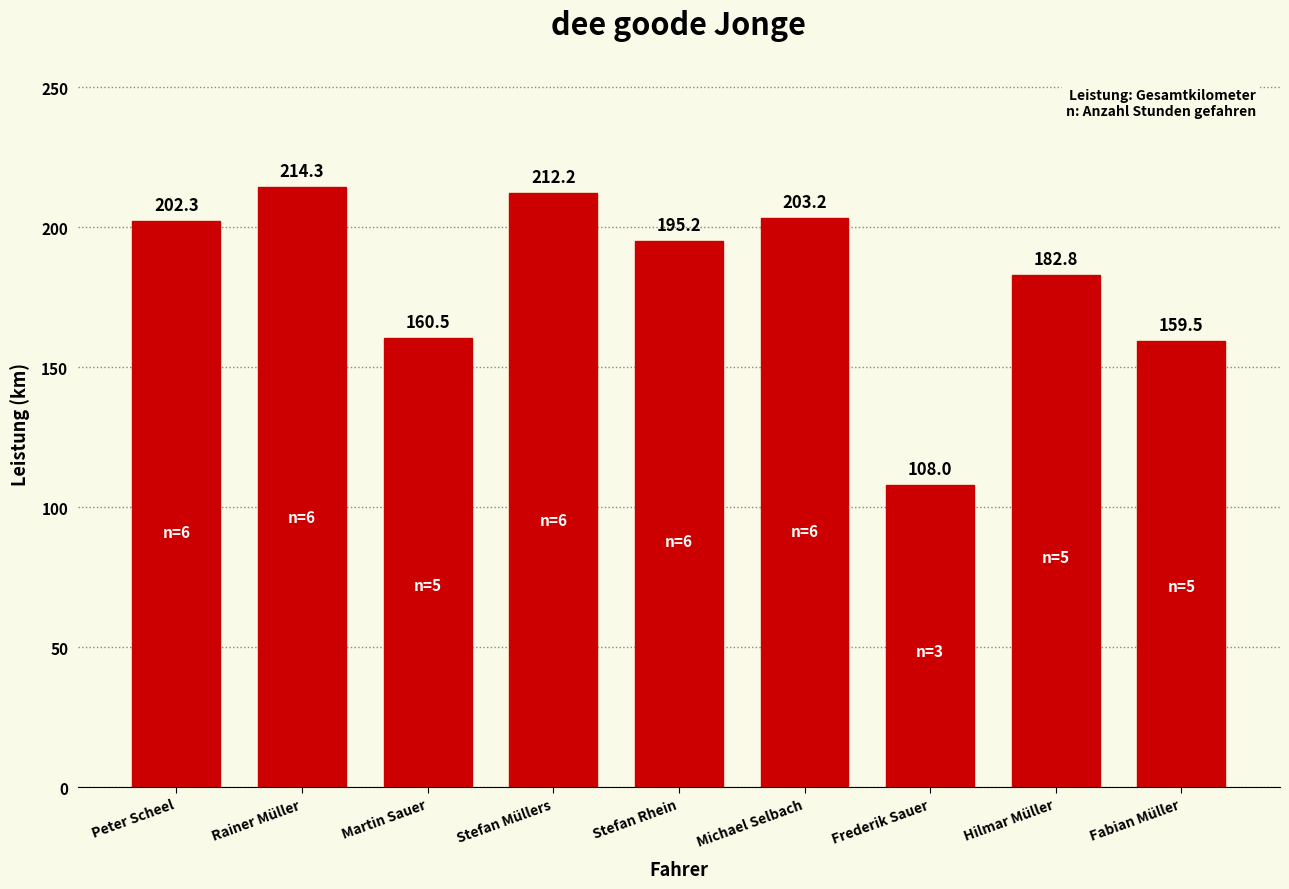

How many bars are there in total?

9